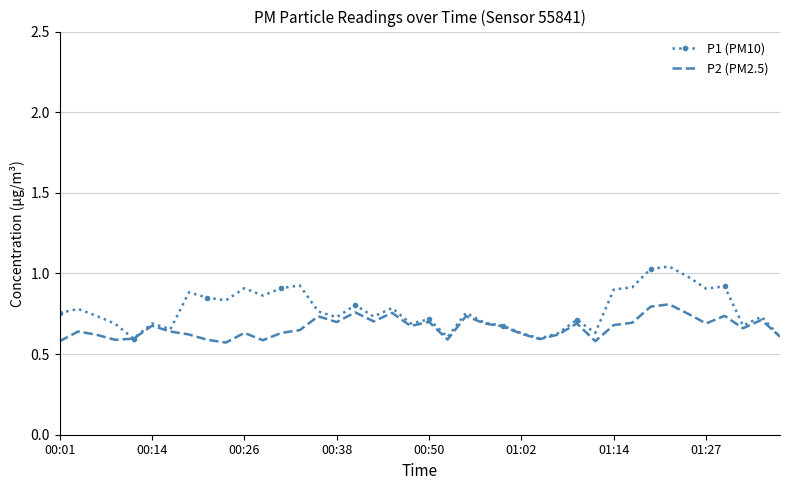

Which series has the widest spread of values?

P1 (PM10)